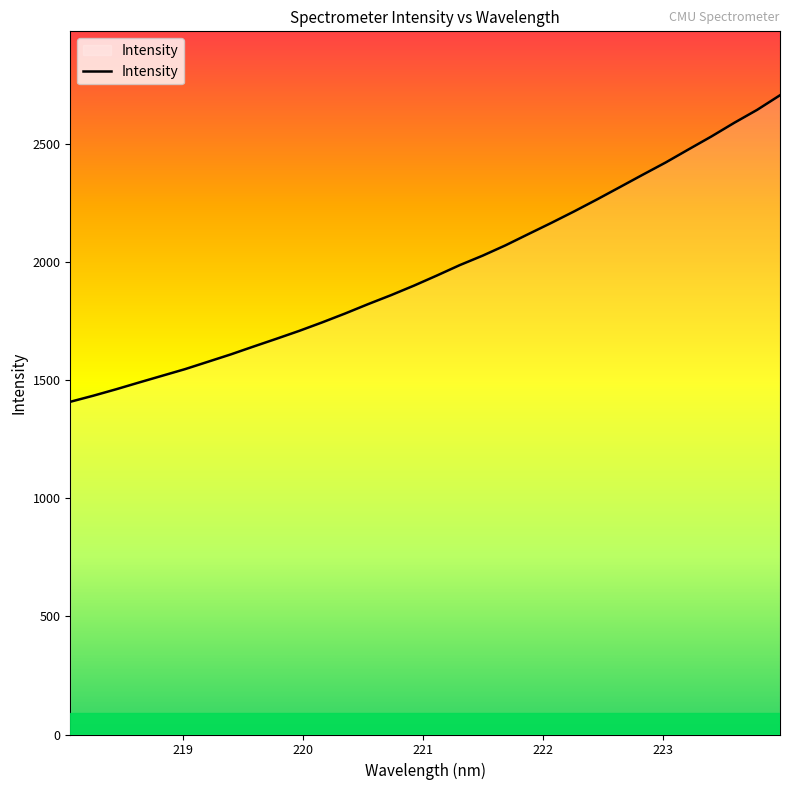

What is the difference between the maximum and minimum values?

1296.8